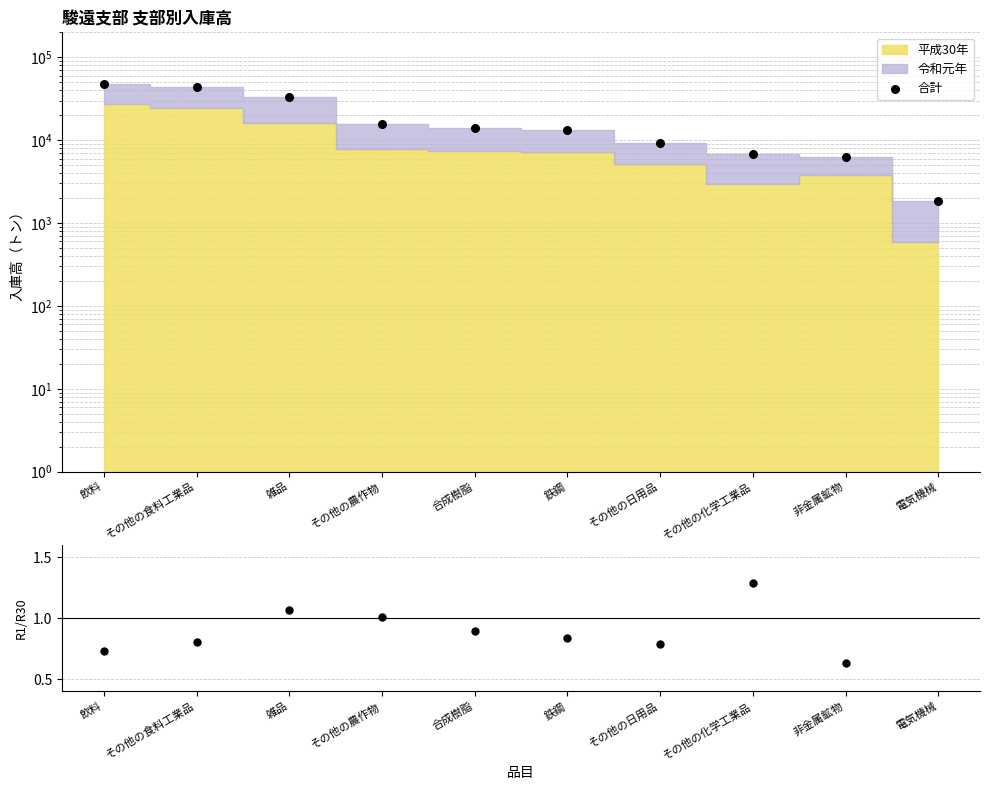

Which series has the widest spread of Y values?

合計